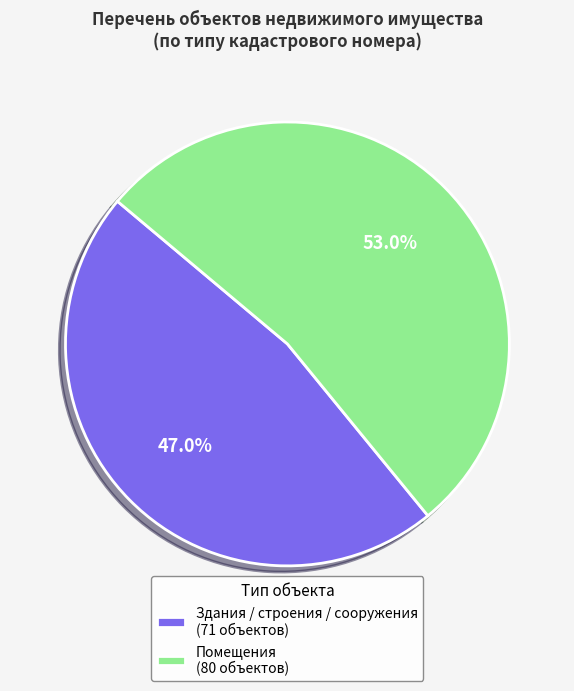

Which slice represents more than half of the pie?

Помещения (80 объектов)